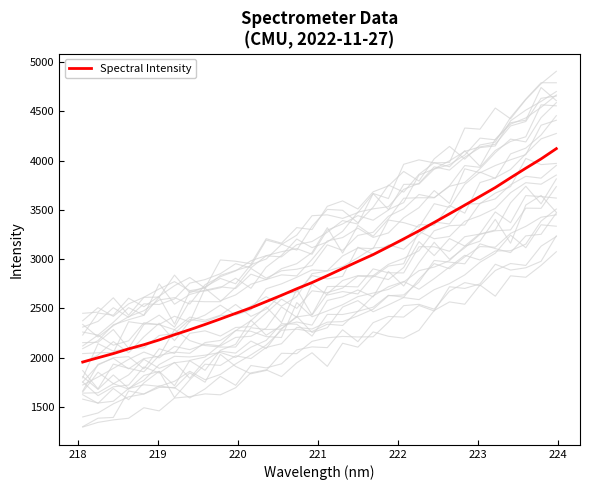

What is the lowest value of the Spectral Intensity series?

1956.5